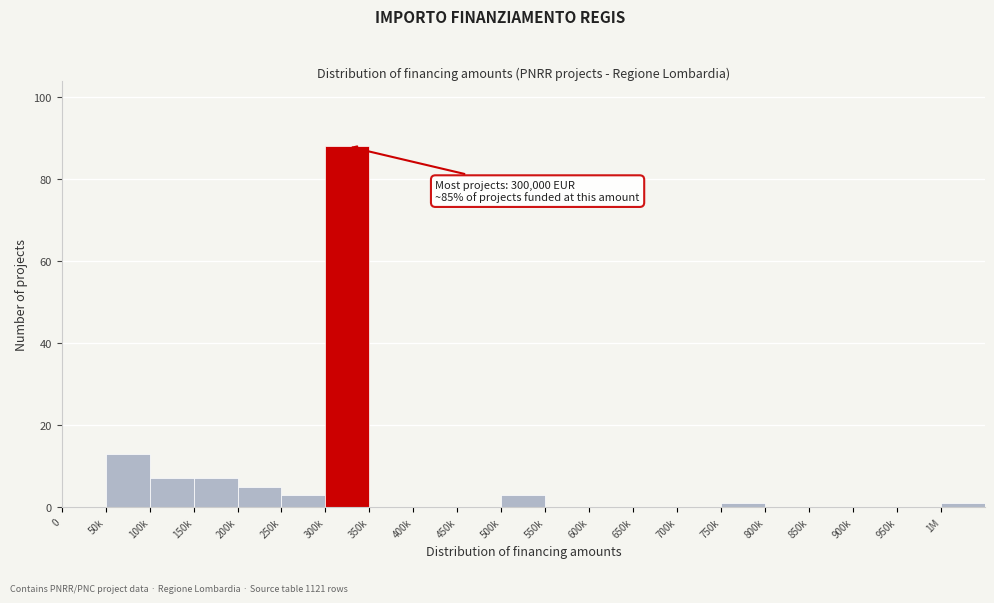

Reading left to right, extract all data points from this chart.

0=0	50k=13	100k=7	150k=7	200k=5	250k=3	300k=88	350k=0	400k=0	450k=0	500k=3	550k=0	600k=0	650k=0	700k=0	750k=1	800k=0	850k=0	900k=0	950k=0	1M=1